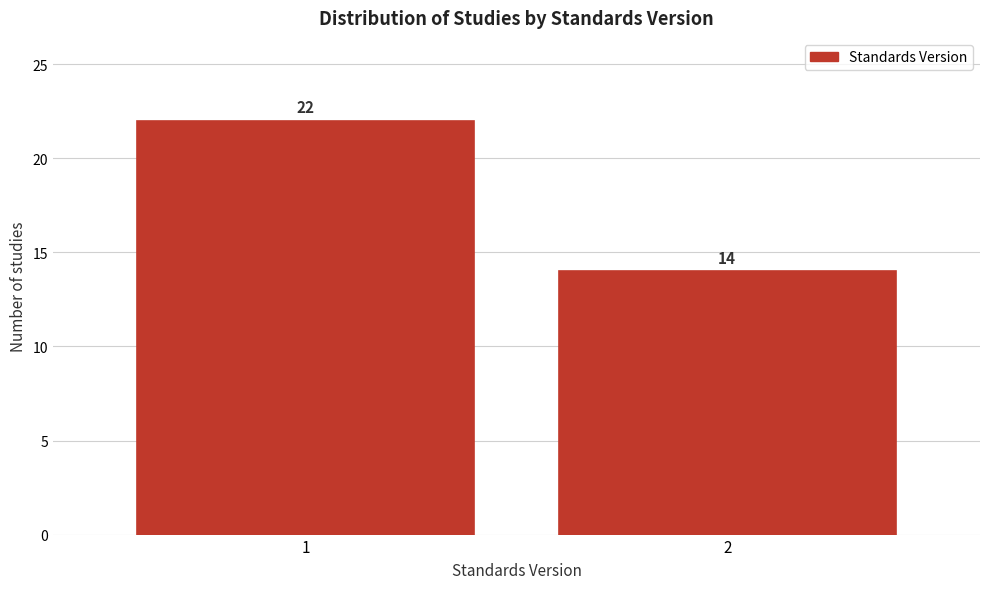

Reading right to left, what are all the values shown in this chart?

14	22